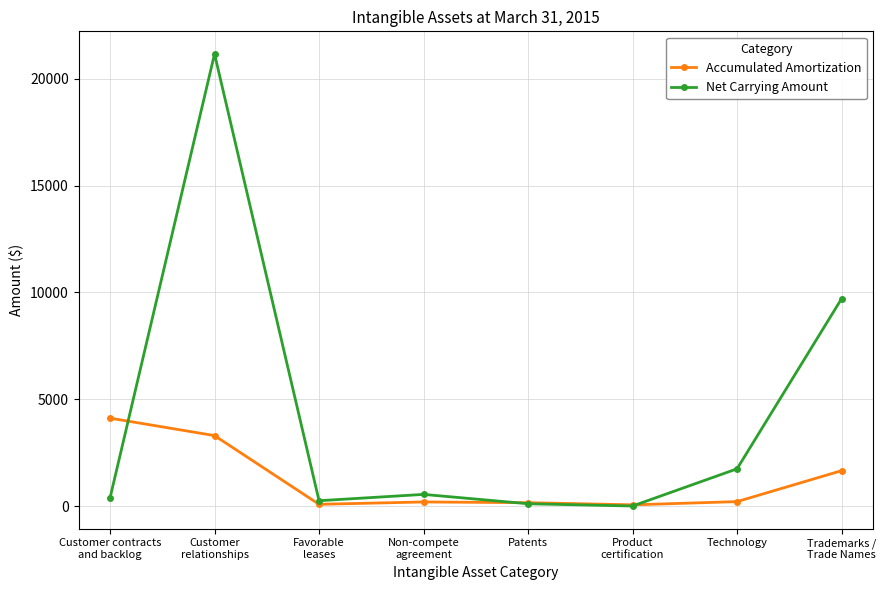

Which series has the largest range (max minus min)?

Net Carrying Amount